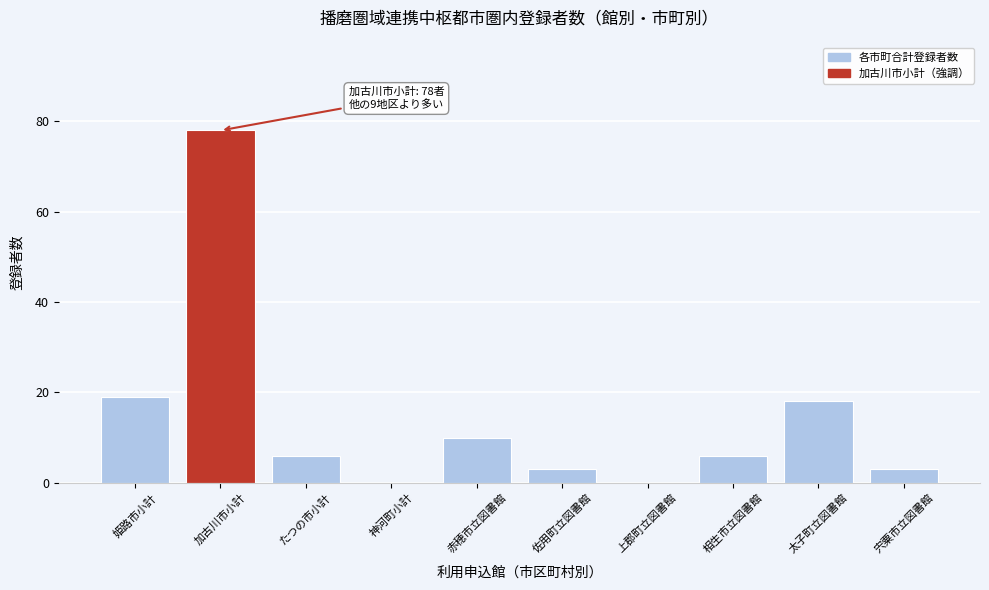

Reading left to right, list all the values displayed in this chart.

姫路市小計=19	加古川市小計=78	たつの市小計=6	神河町小計=0	赤穂市立図書館=10	佐用町立図書館=3	上郡町立図書館=0	相生市立図書館=6	太子町立図書館=18	宍粟市立図書館=3